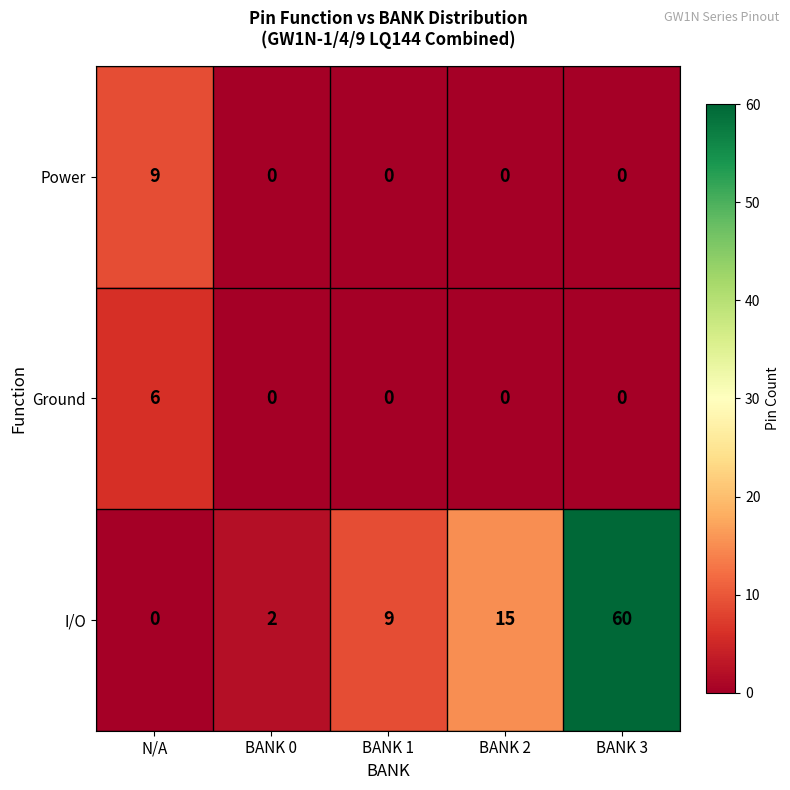

At which category is the sum across all series the highest?

BANK 3